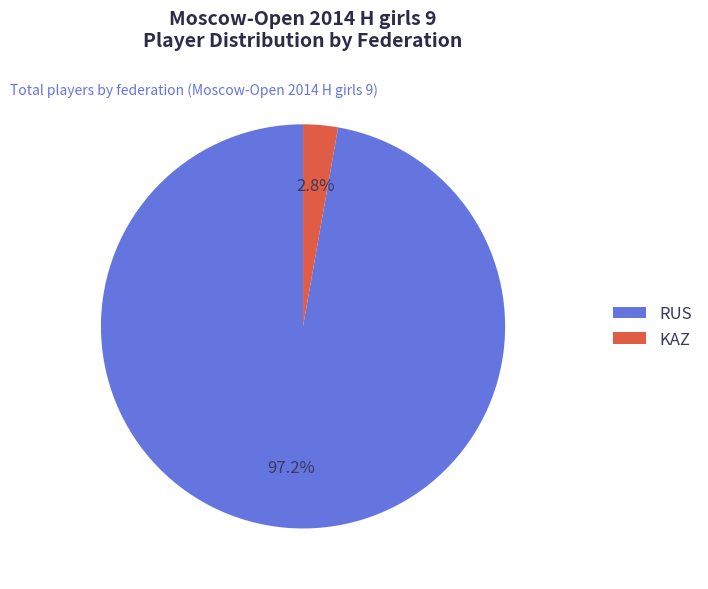

Between RUS and KAZ, which is larger?

RUS